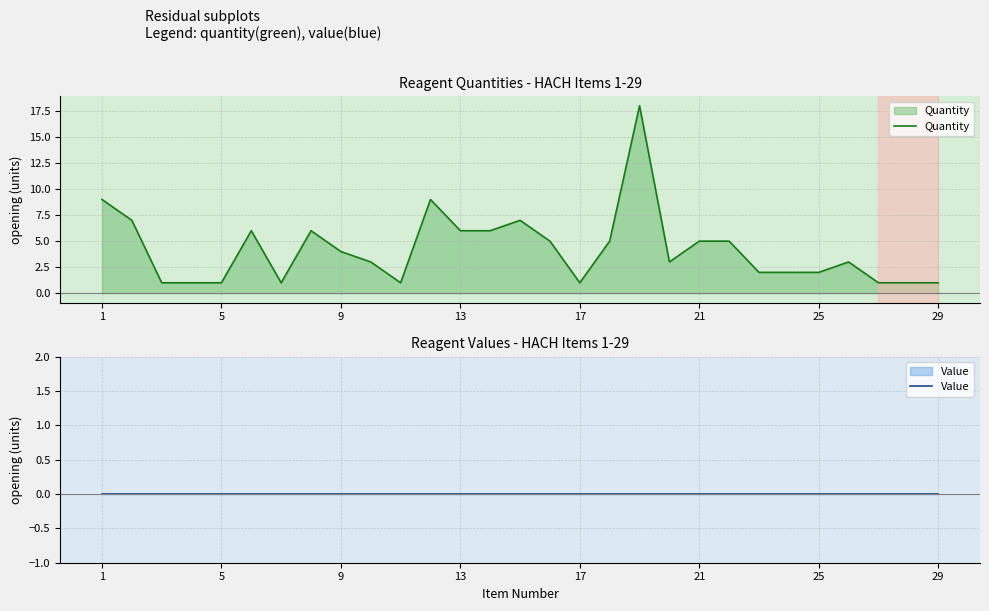

What is the maximum value for Quantity?

18